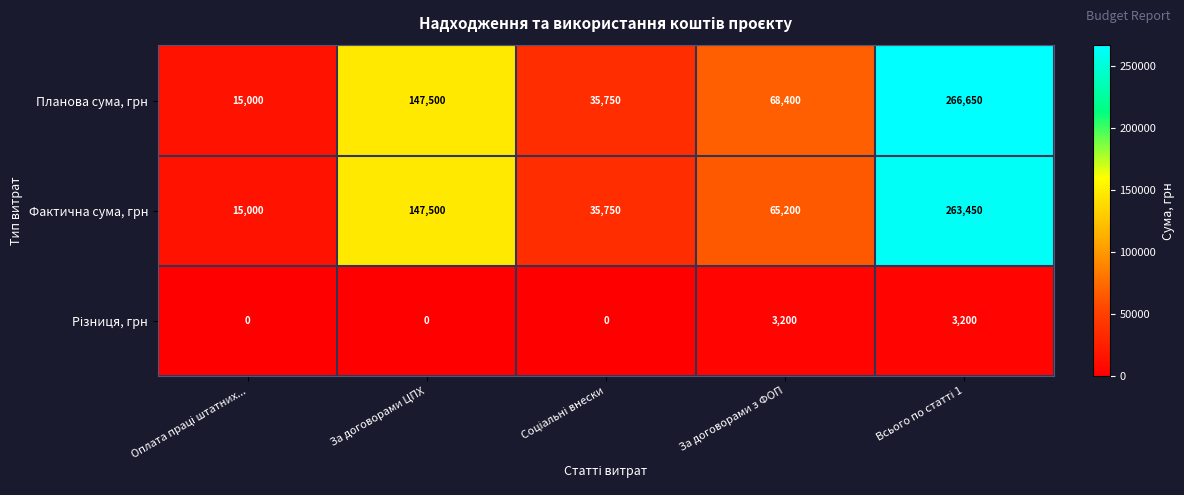

At how many categories does at least one series exceed 418?

5